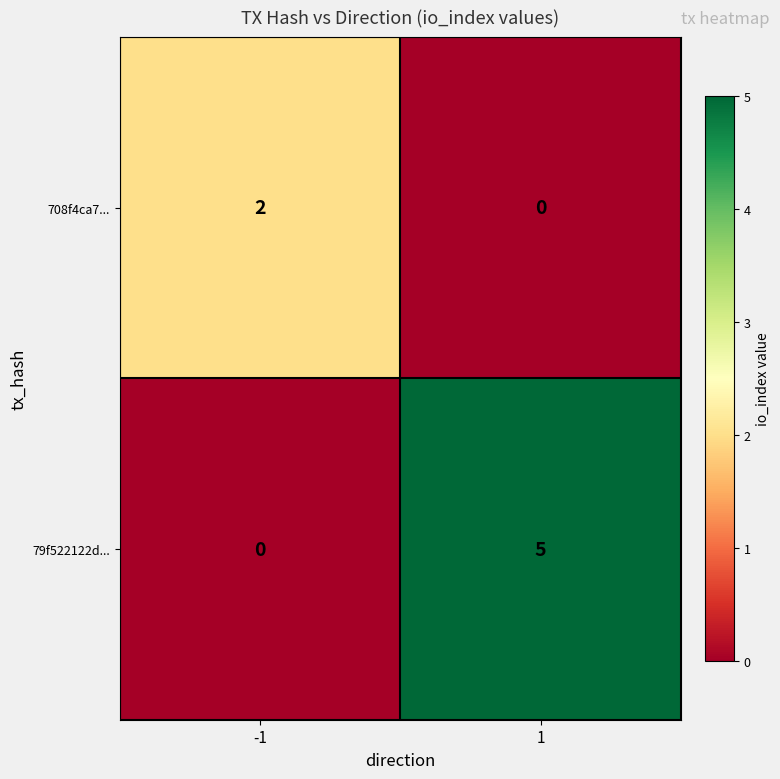

Is it true that 708f4ca7... equals 1 at 1?

False